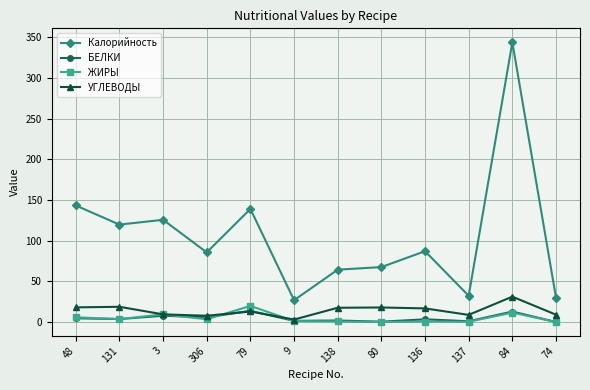

Does the chart display data point markers on the line(s)?

Yes